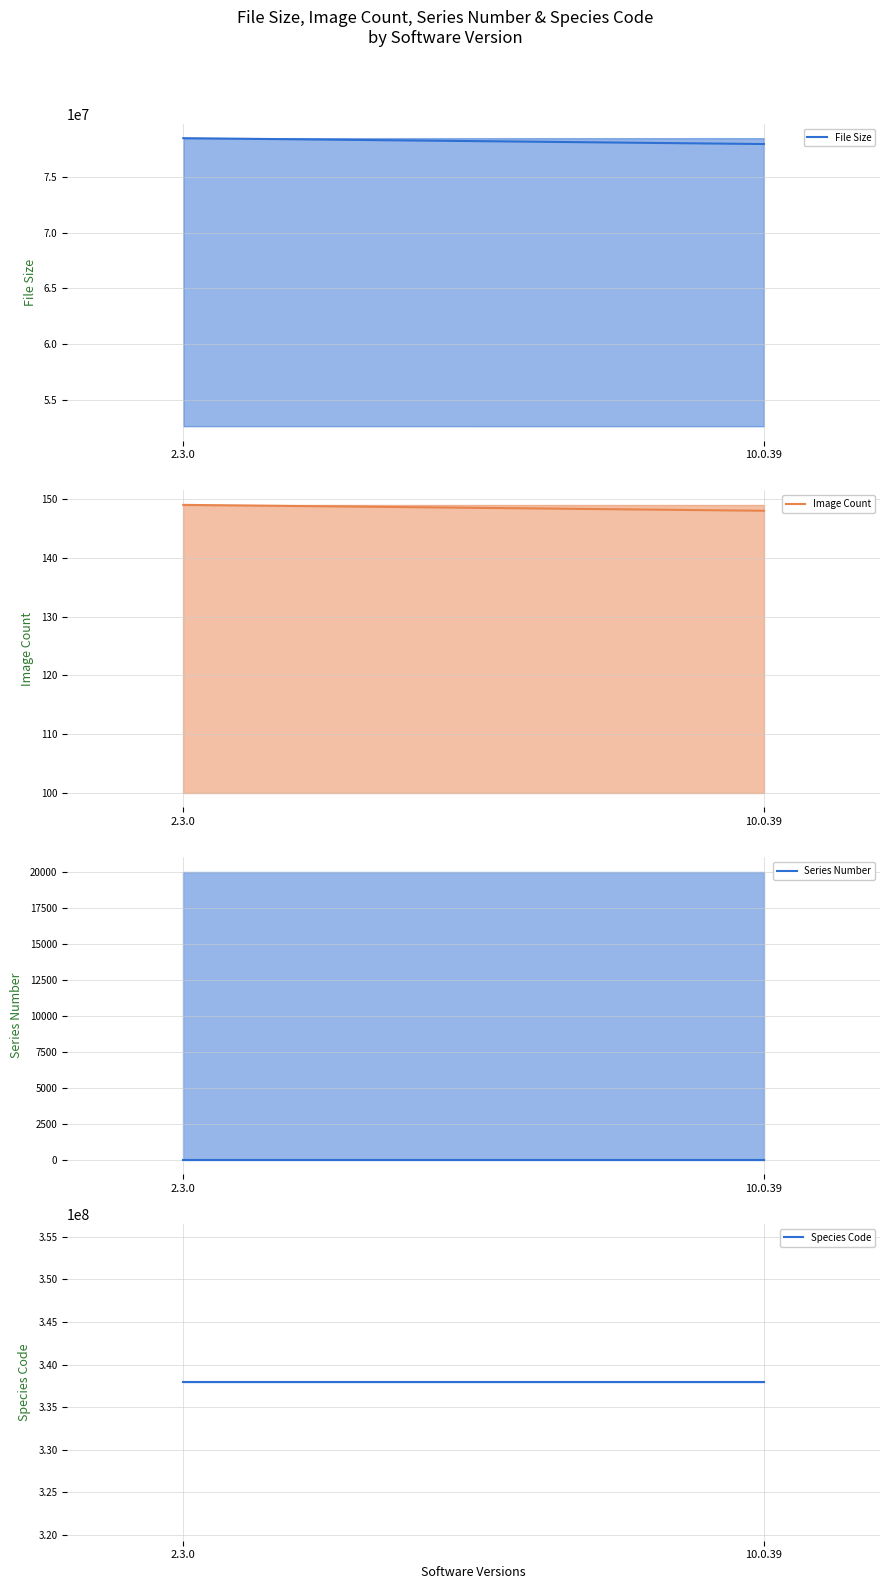

Does the chart have visible grid lines?

Yes